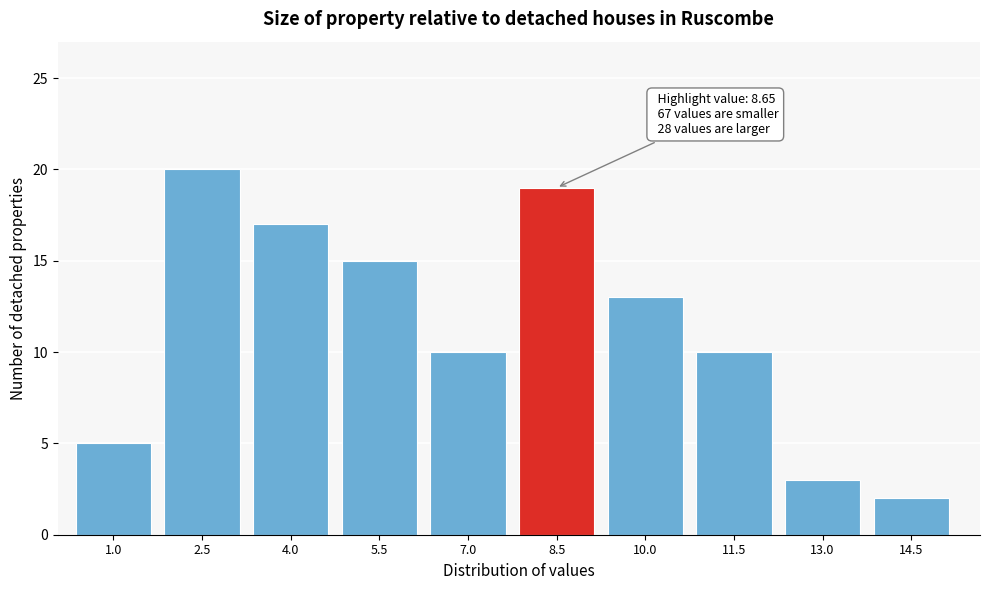

Reading left to right, transcribe all the data shown in this chart.

1.0=5	2.5=20	4.0=17	5.5=15	7.0=10	8.5=19	10.0=13	11.5=10	13.0=3	14.5=2